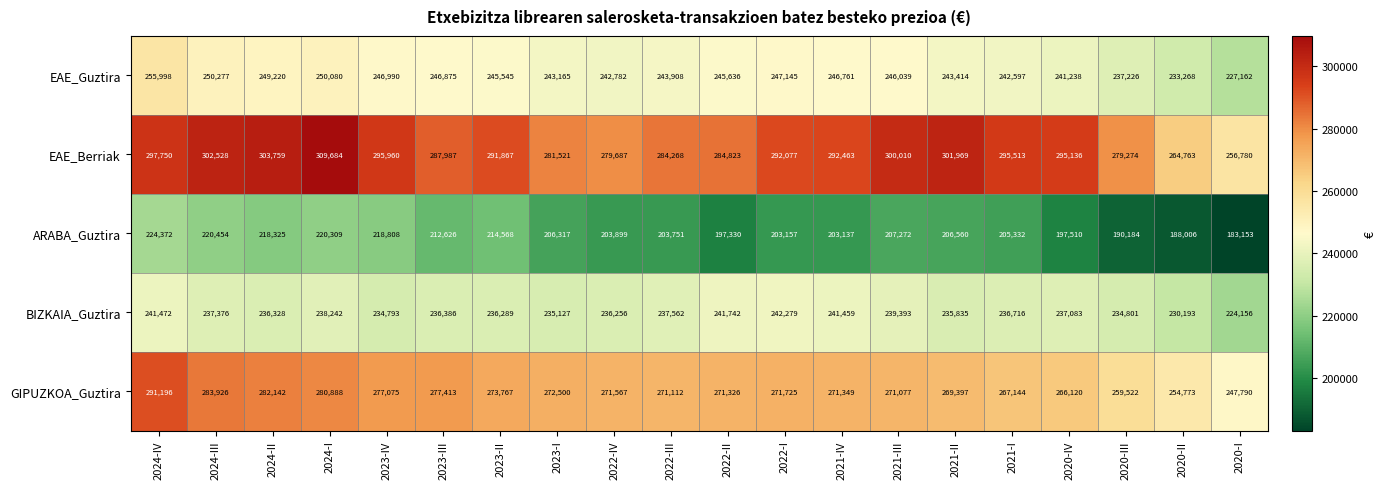

List the series in order of their peak value, highest first.

EAE_Berriak, GIPUZKOA_Guztira, EAE_Guztira, BIZKAIA_Guztira, ARABA_Guztira